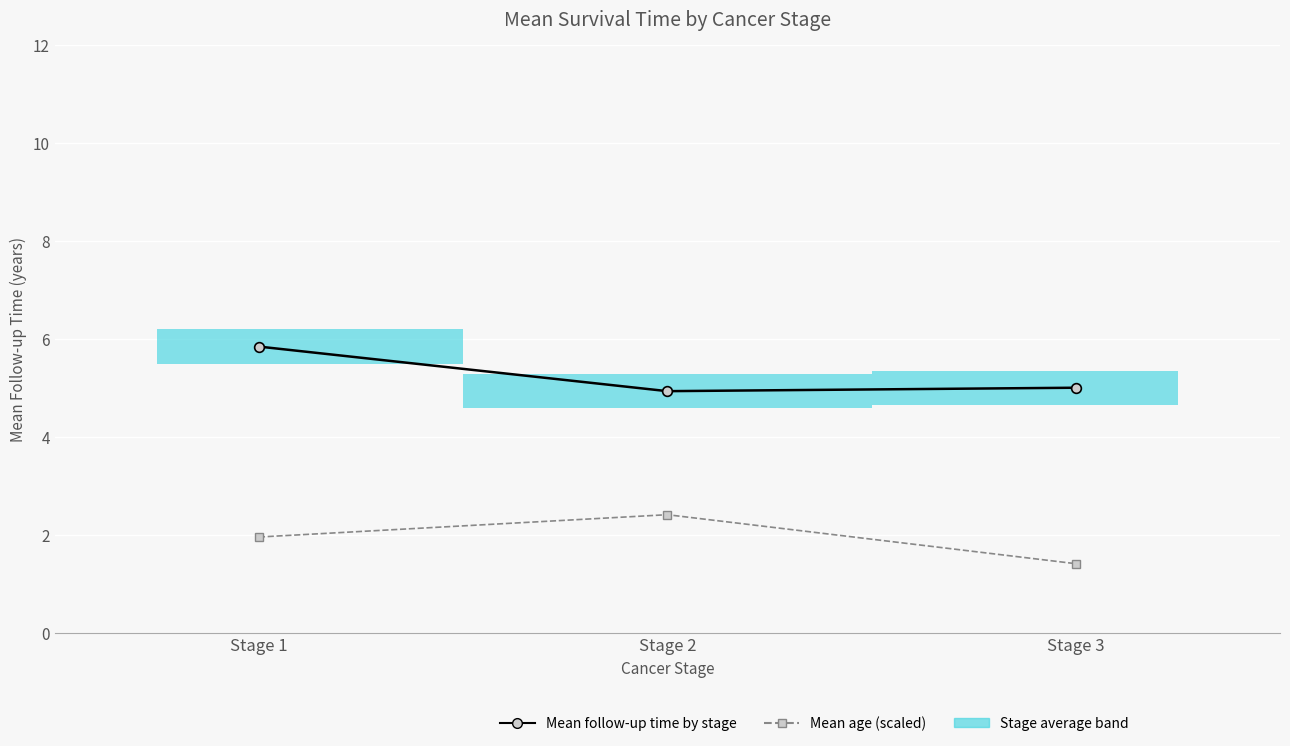

At which label does Mean age (scaled) reach its minimum?

Stage 3